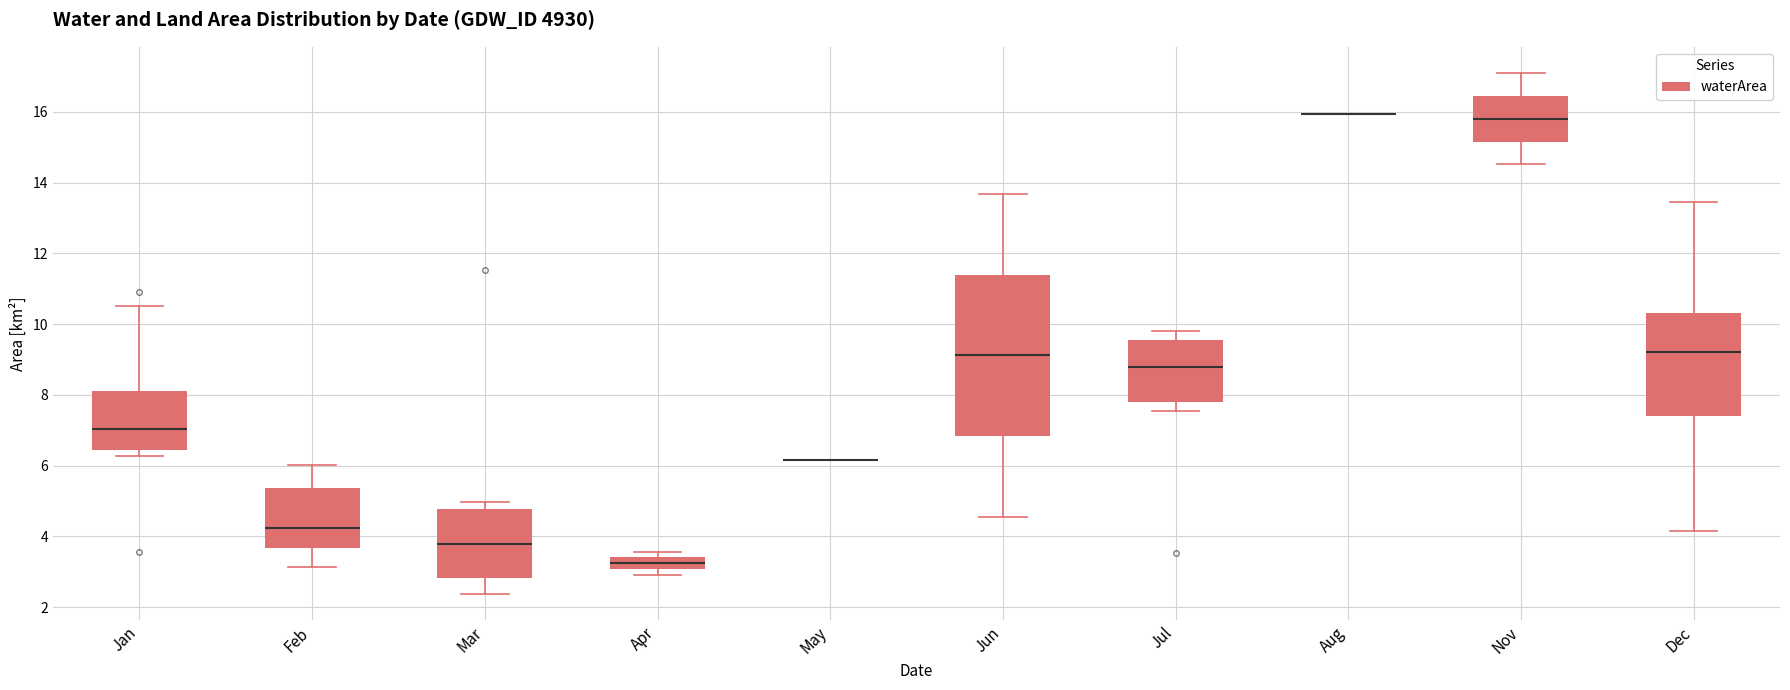

Reading left to right, transcribe this box plot: for each box, give where its median line is, the range the box spans, and where its two whiskers end, as read against the y-axis. The values are not printed on the chart, so give them approximately, as read against the axis.

Jan: median 7.0, box 6.4 to 8.2, whiskers 6.2 to 10.6
Feb: median 4.2, box 3.6 to 5.4, whiskers 3.2 to 6.0
Mar: median 3.8, box 2.8 to 4.8, whiskers 2.4 to 5.0
Apr: median 3.2, box 3.0 to 3.4, whiskers 3.0 (just below the box's lower edge) to 3.6
May: box collapsed to a line at 6.2, whiskers 6.2 to 6.2
Jun: median 9.2, box 6.8 to 11.4, whiskers 4.6 to 13.6
Jul: median 8.8, box 7.8 to 9.6, whiskers 7.6 to 9.8
Aug: box collapsed to a line at 16.0, whiskers 16.0 to 16.0
Nov: median 15.8, box 15.2 to 16.4, whiskers 14.6 to 17.2
Dec: median 9.2, box 7.4 to 10.4, whiskers 4.2 to 13.4